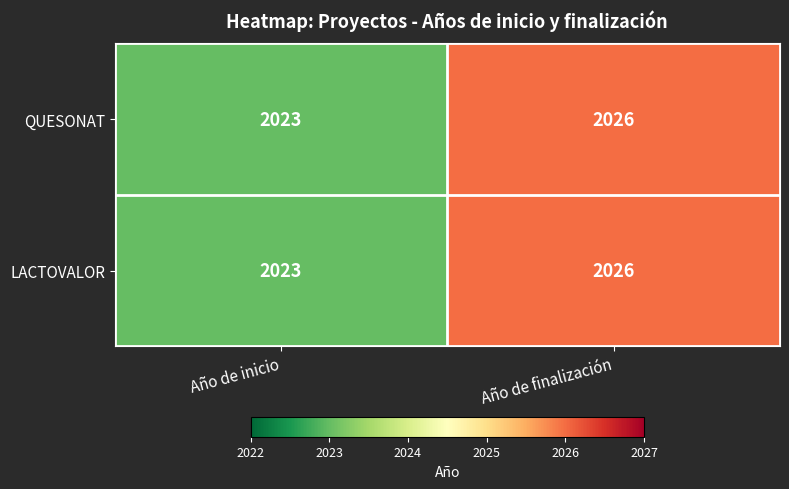

The value of QUESONAT at Año de finalización is 2026. True or false?

True